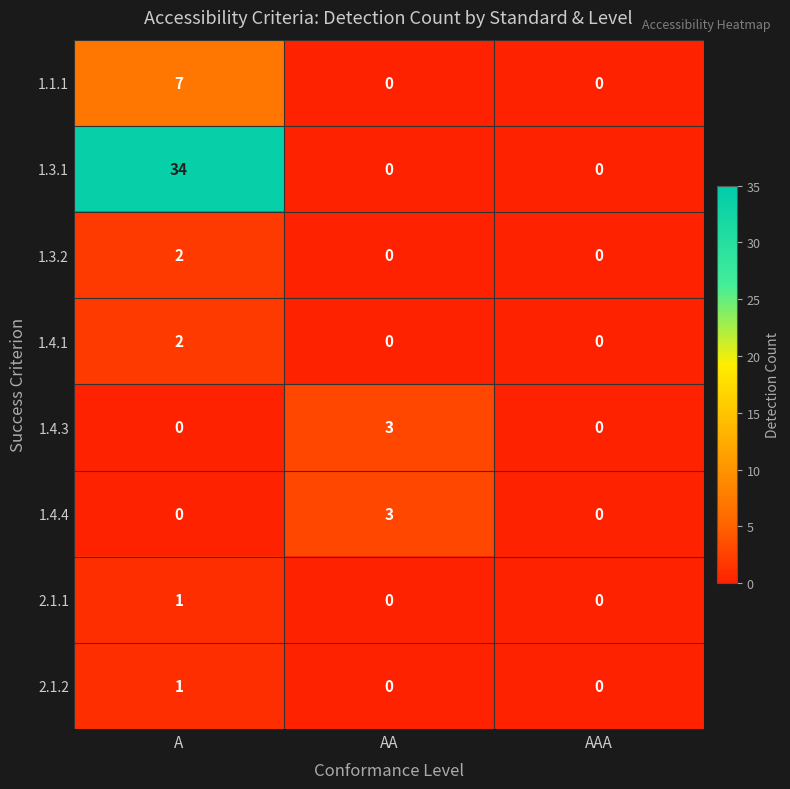

At which category is the sum across all series the highest?

A